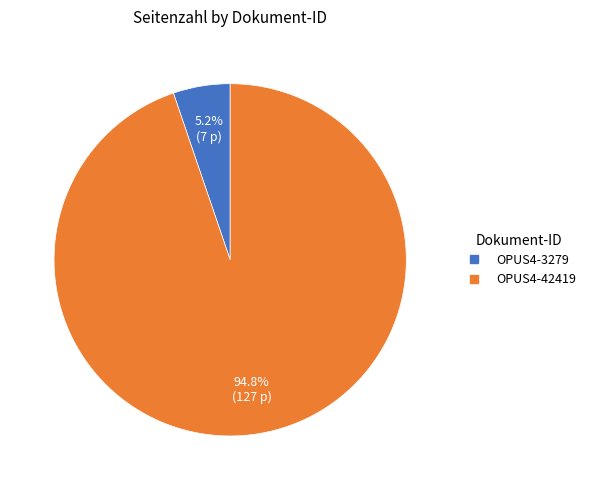

Do OPUS4-3279 and OPUS4-42419 together represent more than half of the pie?

Yes